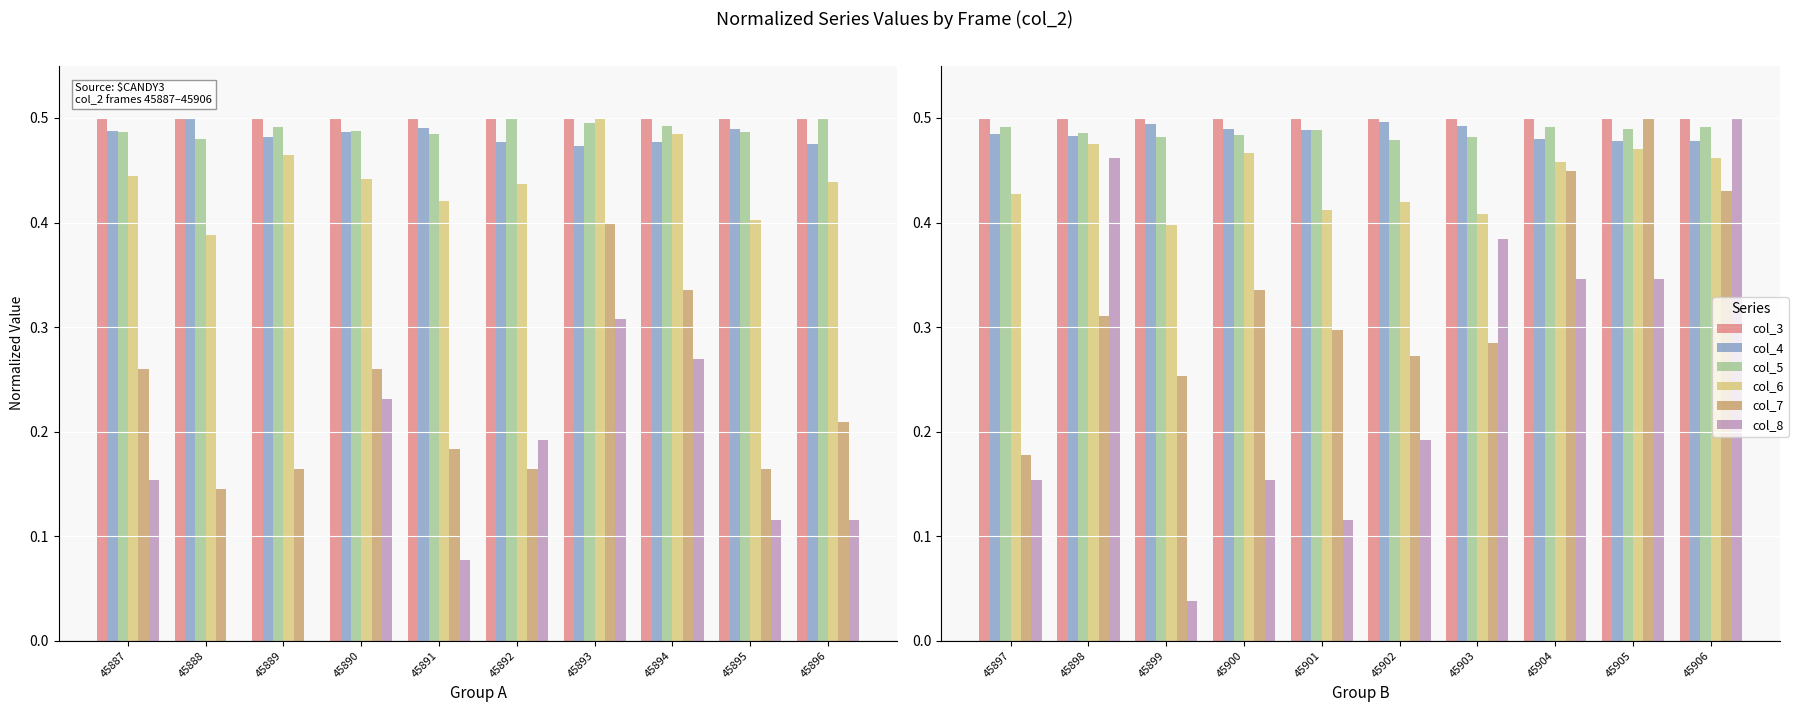

List the series in order of their peak value, highest first.

col_3, col_7, col_8, col_4, col_5, col_6